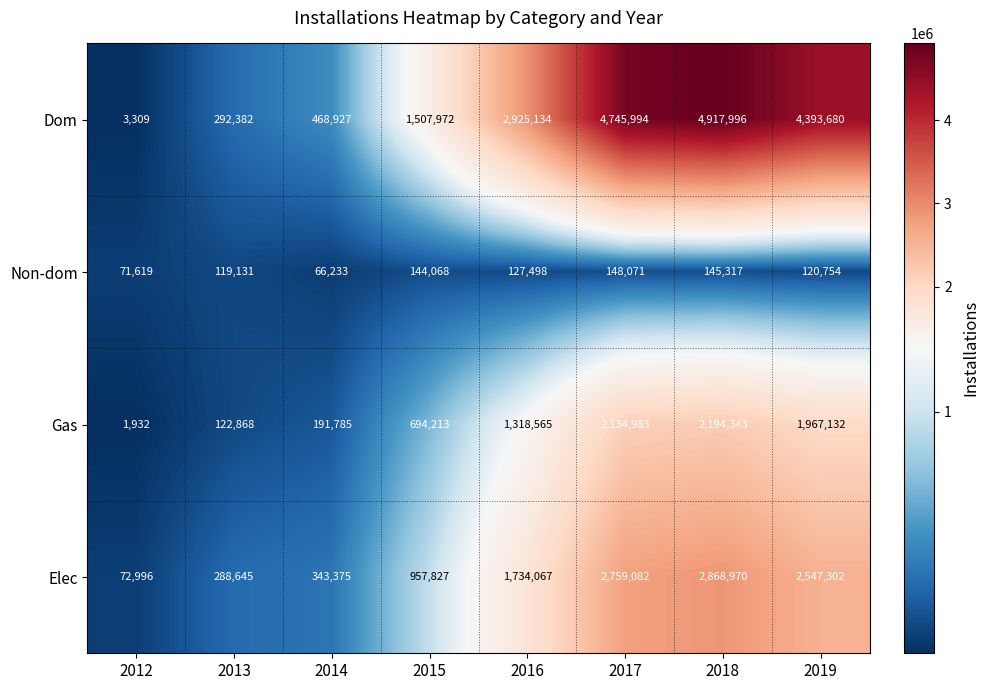

Which series changed the most between 2012 and 2015?

Dom